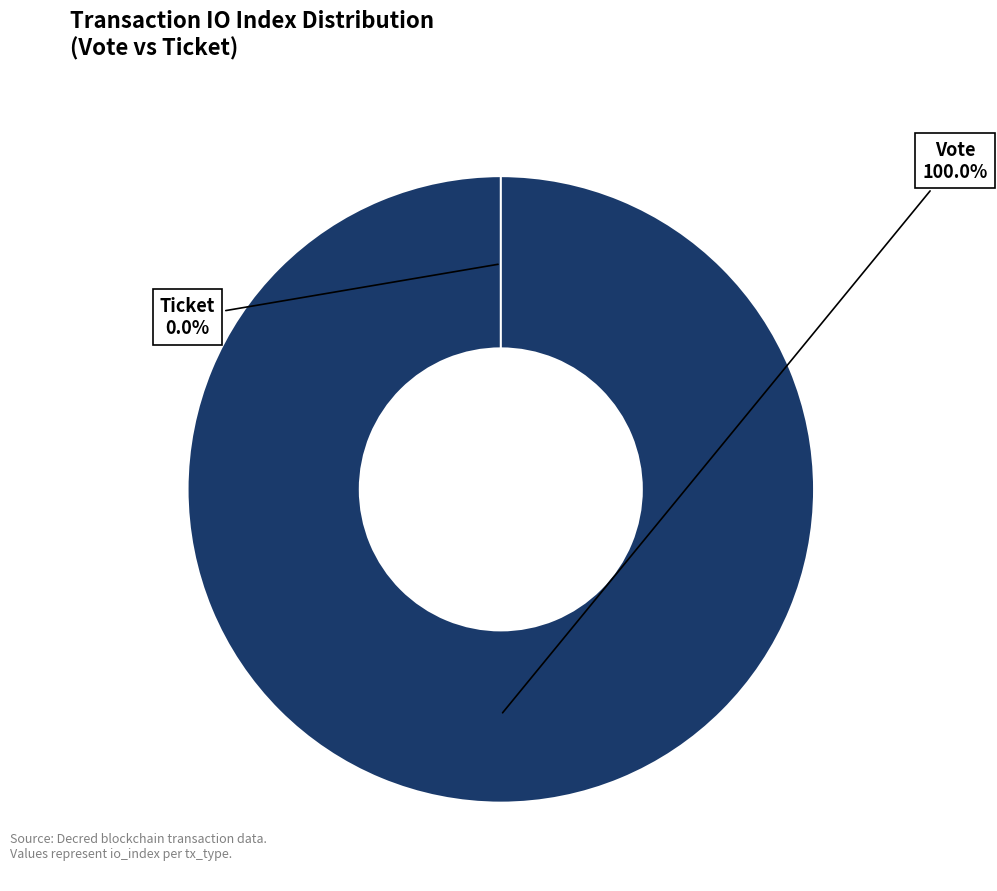

The Vote (io_index=1) slice represents 100% of the pie. True or false?

True